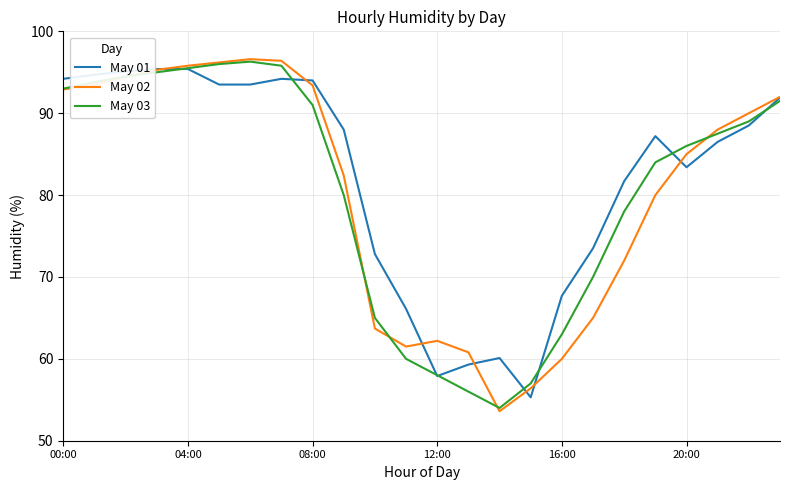

Which series ends up on top after the final intersection of May 03 and May 02?

May 02